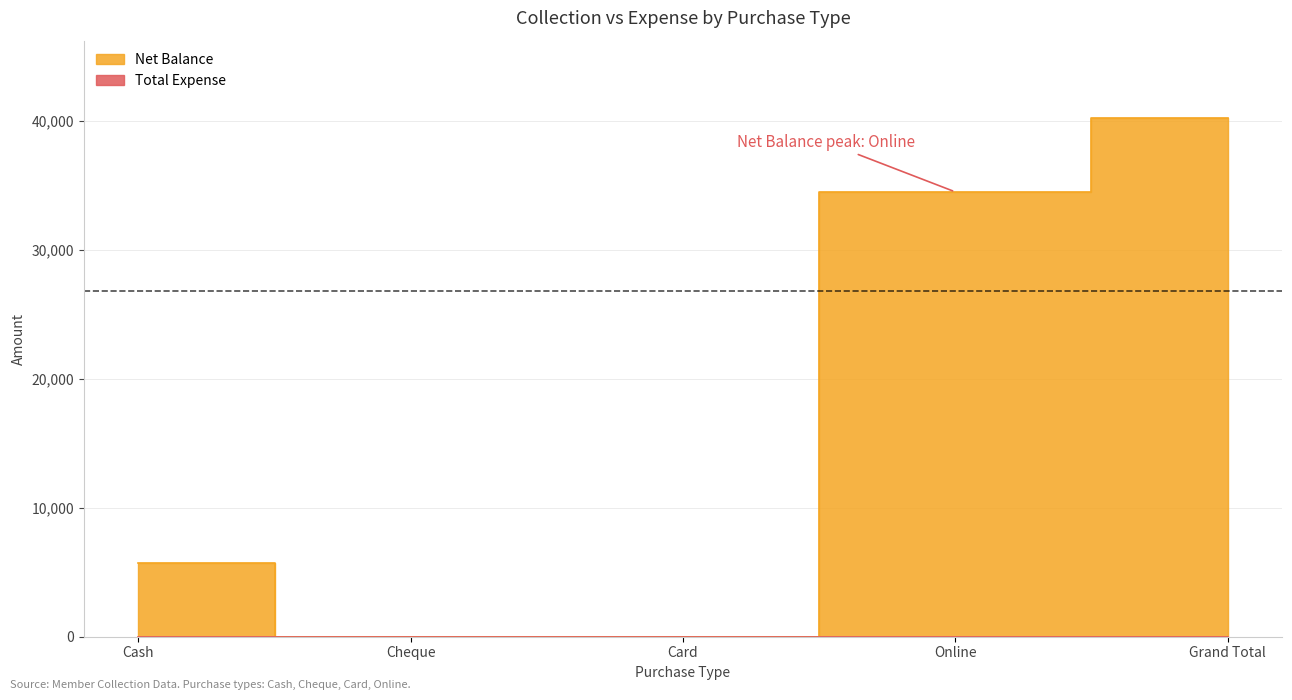

What is the difference between the maximum and minimum values?

40200